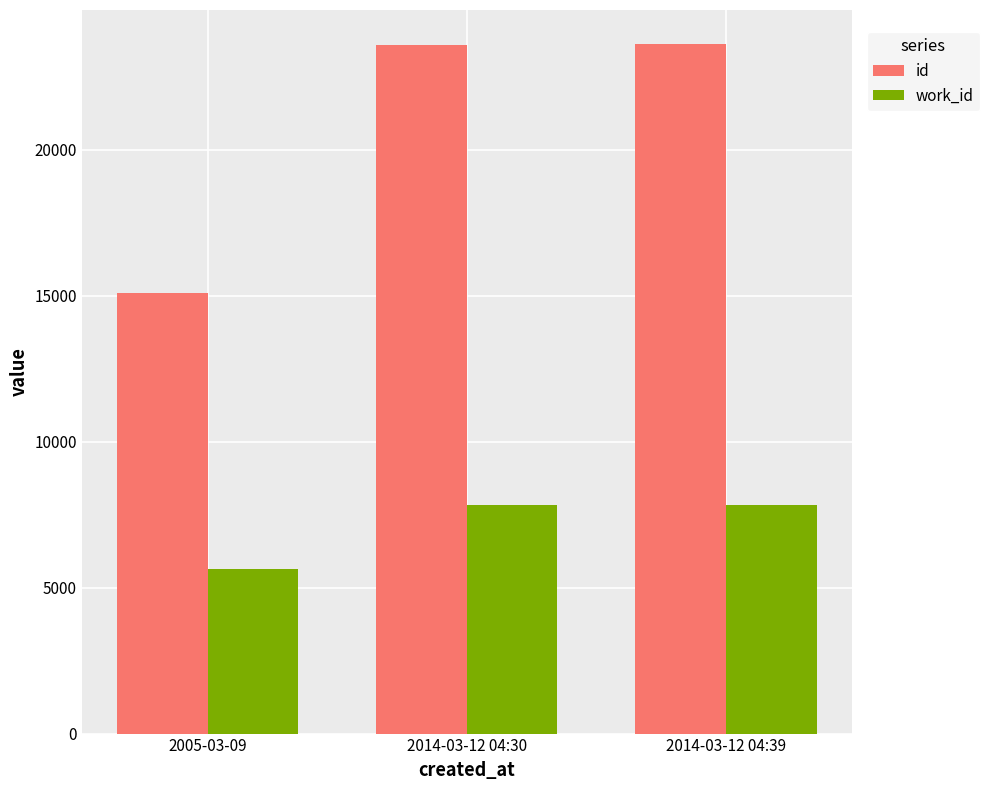

What is the approximate value of id at 2005-03-09?

15101